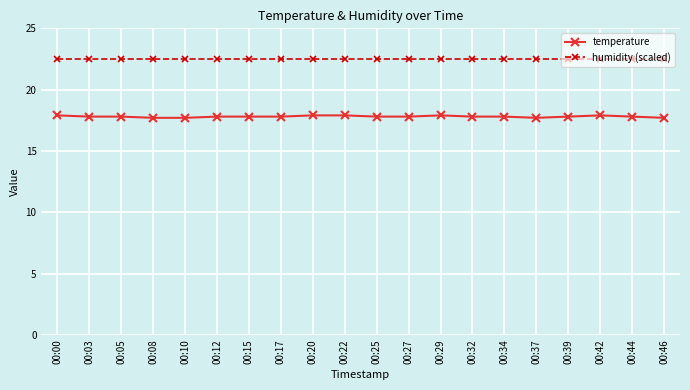

What is the smallest value displayed?

17.7